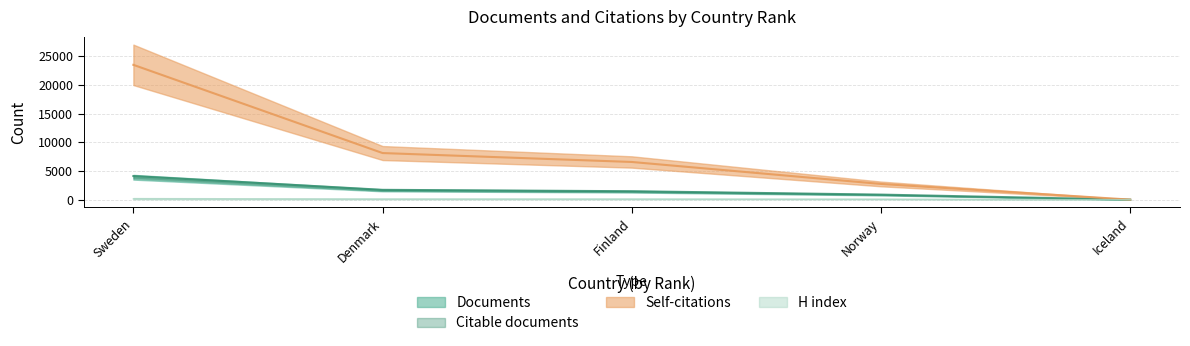

What is the maximum value shown in the chart?

23524